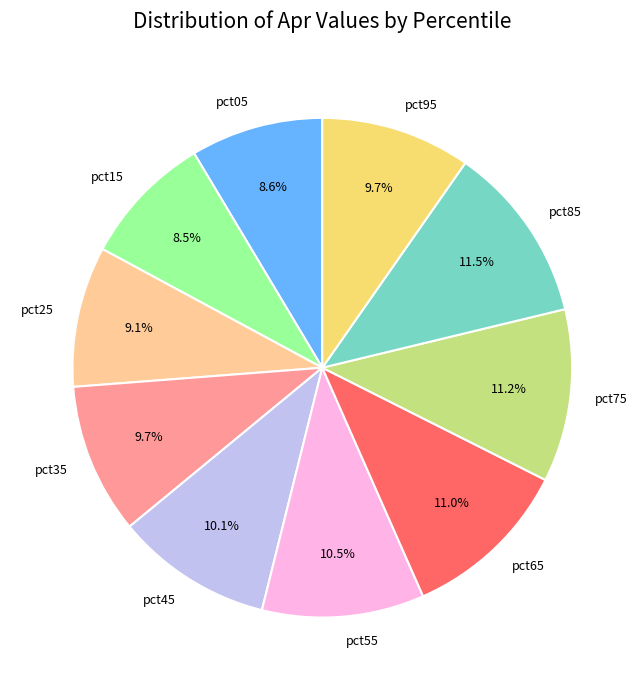

Do pct85 and pct75 together represent more than half of the pie?

No